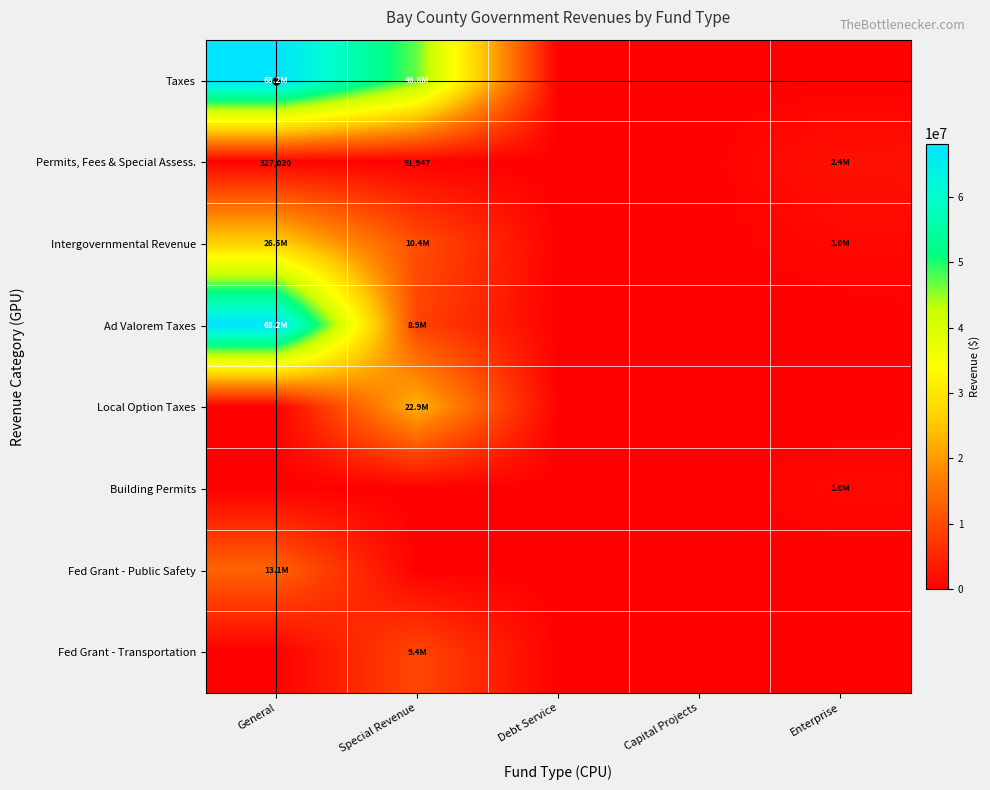

Is it true that Permits, Fees & Special Assess. equals 112743 at General?

False